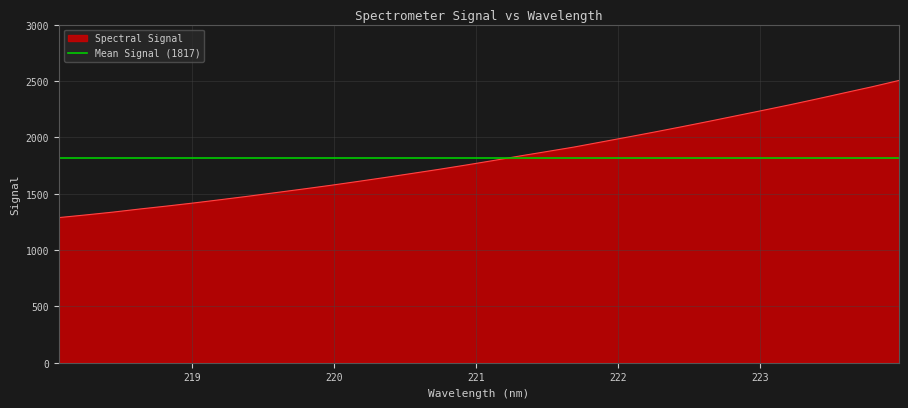

Which category has the lowest value across all series?

218.0596